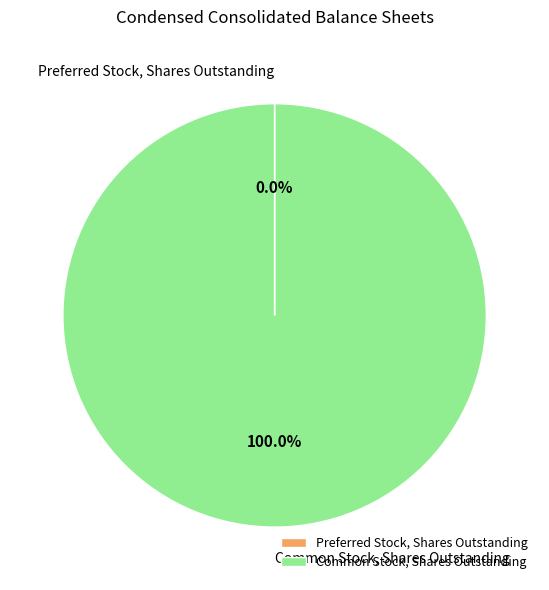

Is there a majority slice in this chart?

Yes